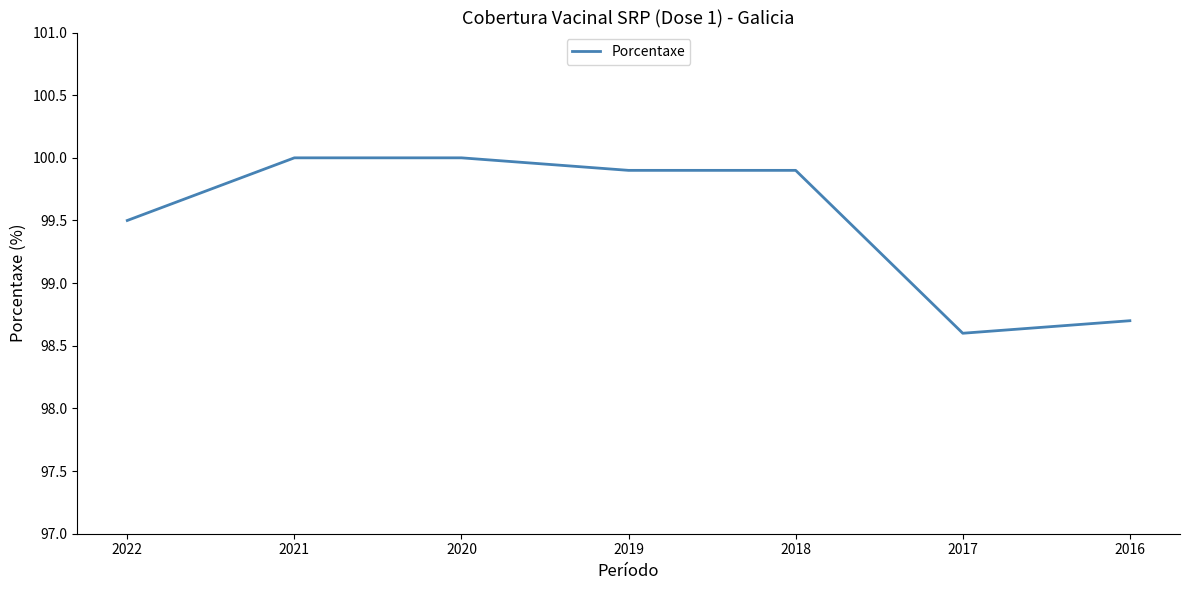

What is the greatest value displayed?

100.0